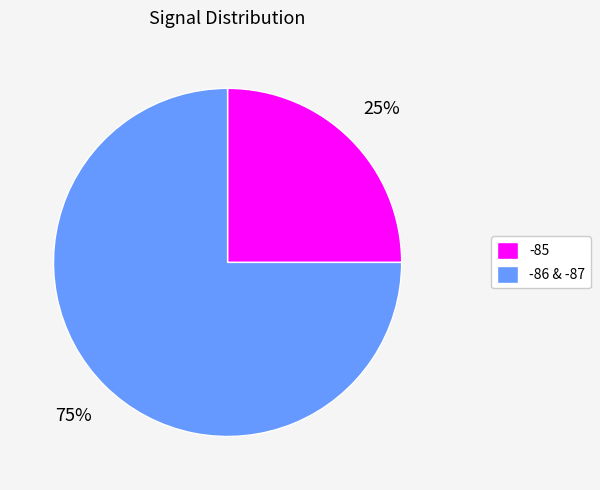

Which slice is the largest?

-86 & -87